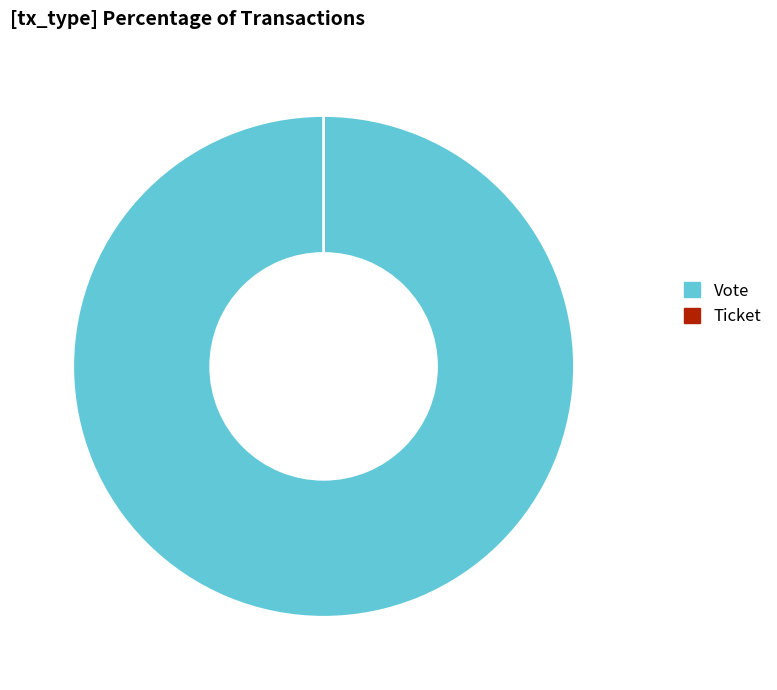

What is the change in value from Vote to Ticket?

-1